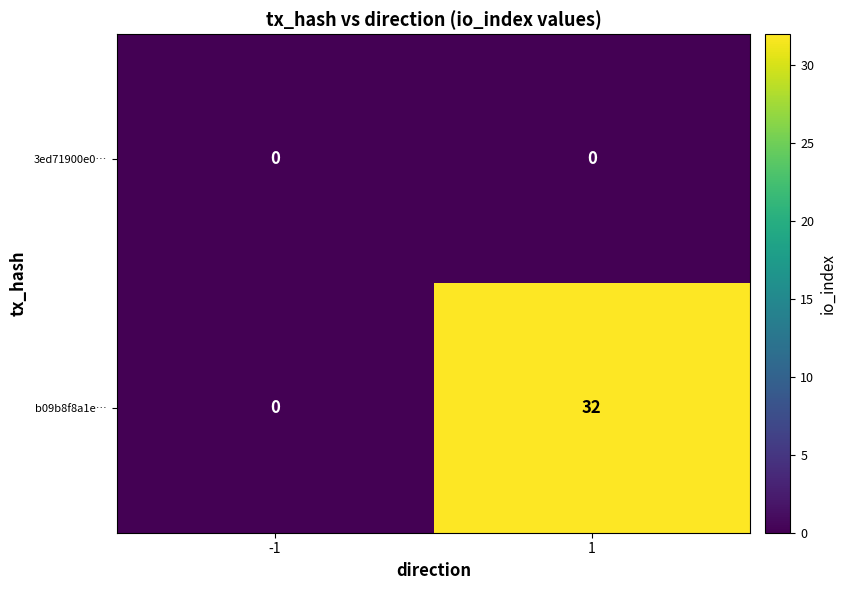

Which series has the largest total across all categories?

b09b8f8a1e…